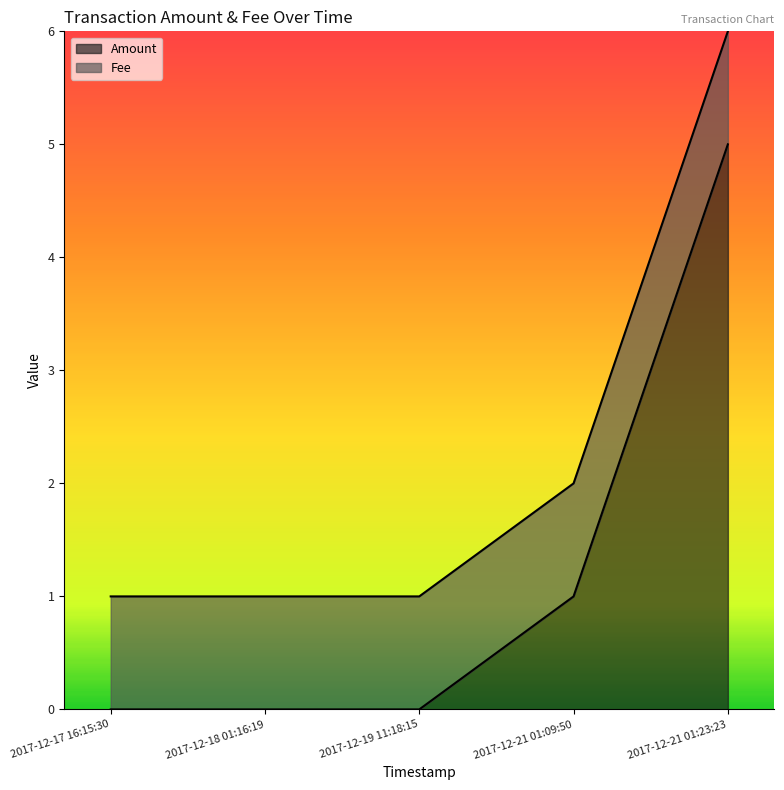

What position from the right is 2017-12-21 01:09:50?

2